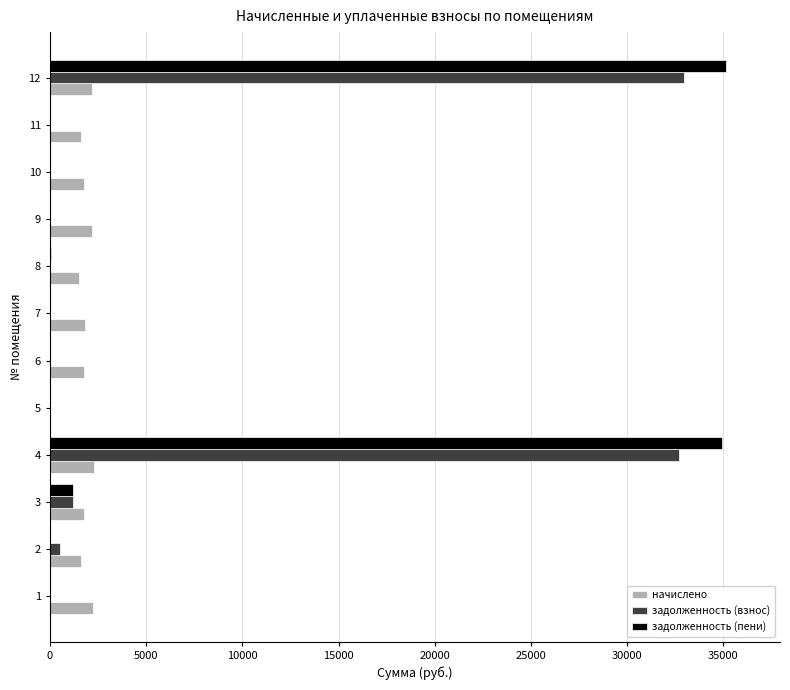

What is the greatest value displayed?

35128.7